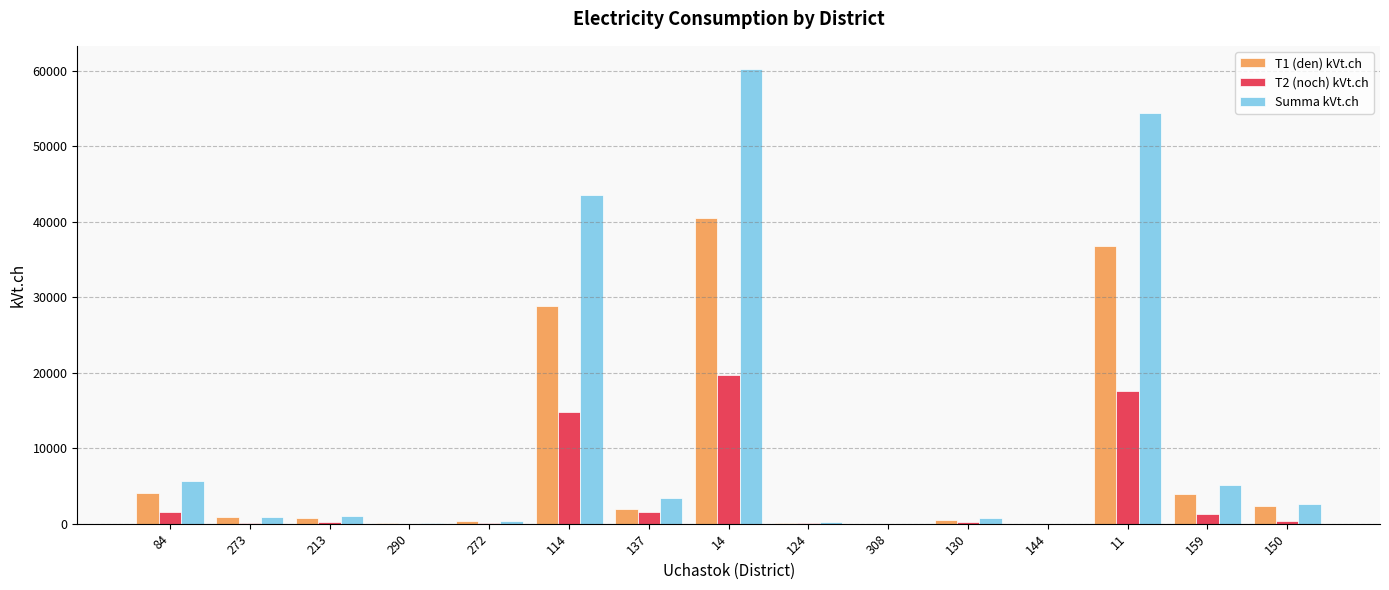

Are the bars grouped side by side (vs. stacked)?

Yes